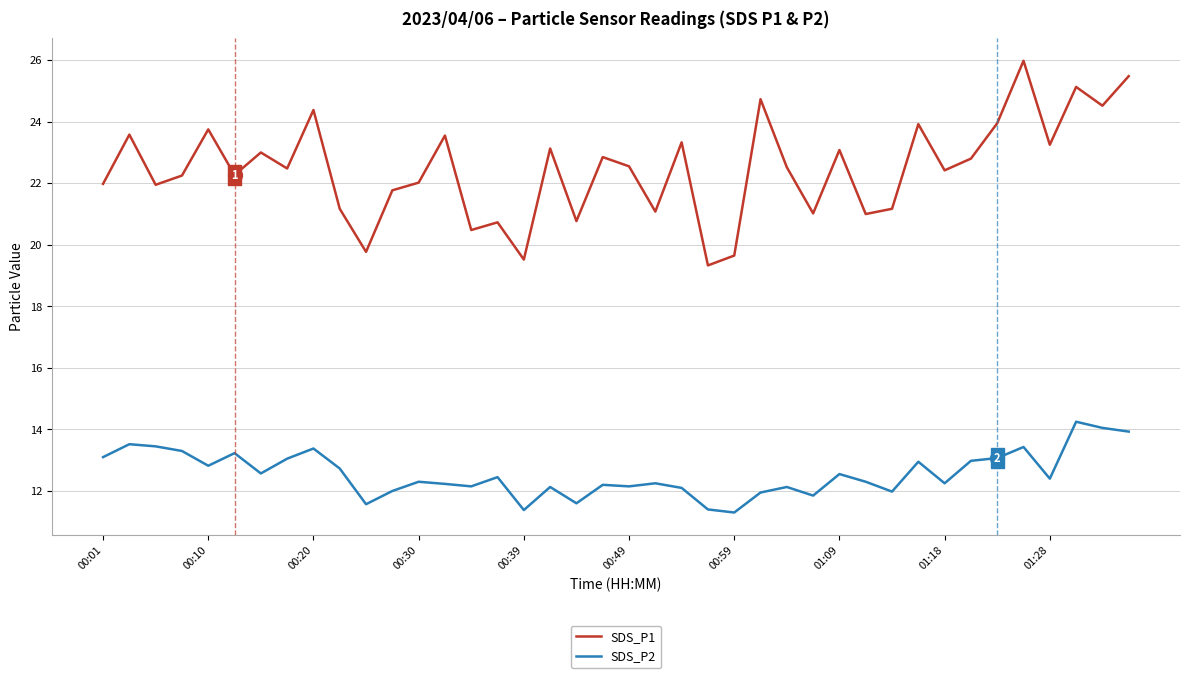

Which series has the largest total across all categories?

SDS_P1